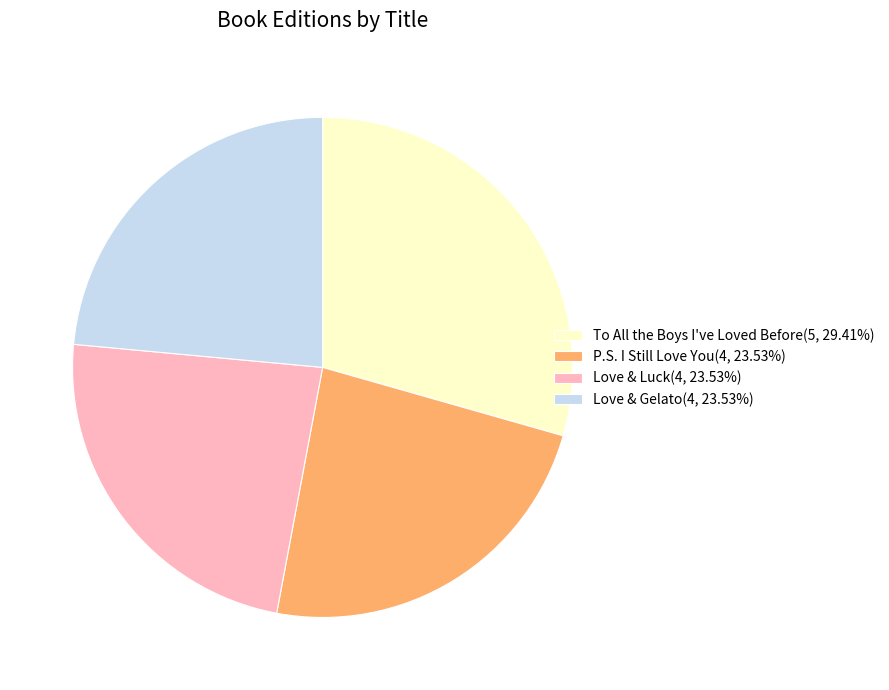

Is there any slice that represents more than half of the pie?

No